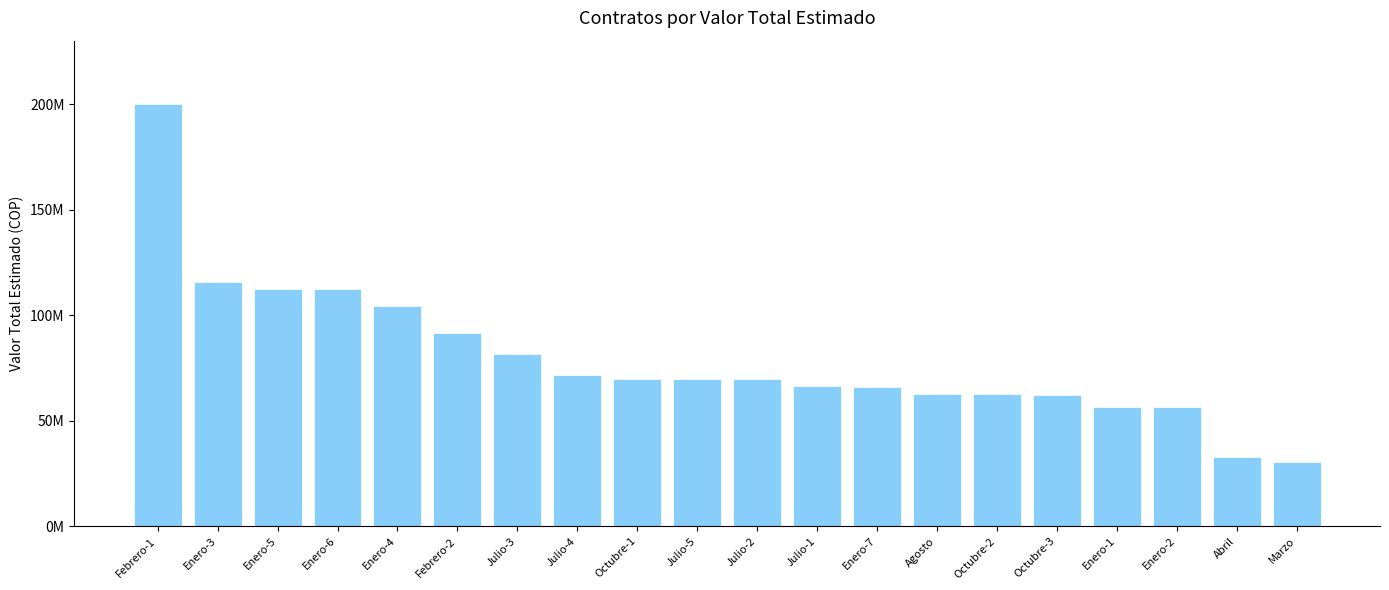

Does the chart contain any negative values?

No